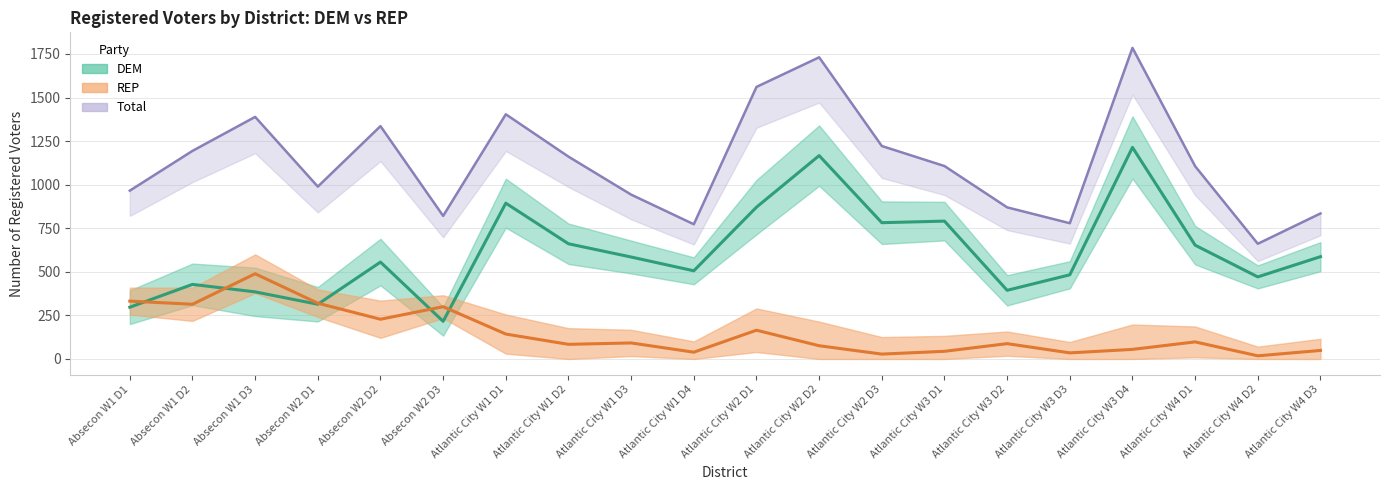

Reading right to left, what are all the values shown in this chart?

DEM: Atlantic City W4 D3=587	Atlantic City W4 D2=471	Atlantic City W4 D1=653	Atlantic City W3 D4=1214	Atlantic City W3 D3=483	Atlantic City W3 D2=394	Atlantic City W3 D1=791	Atlantic City W2 D3=782	Atlantic City W2 D2=1167	Atlantic City W2 D1=871	Atlantic City W1 D4=506	Atlantic City W1 D3=585	Atlantic City W1 D2=661	Atlantic City W1 D1=894	Absecon W2 D3=216	Absecon W2 D2=556	Absecon W2 D1=314	Absecon W1 D3=385	Absecon W1 D2=428	Absecon W1 D1=297
REP: Atlantic City W4 D3=49	Atlantic City W4 D2=18	Atlantic City W4 D1=98	Atlantic City W3 D4=55	Atlantic City W3 D3=35	Atlantic City W3 D2=88	Atlantic City W3 D1=44	Atlantic City W2 D3=28	Atlantic City W2 D2=76	Atlantic City W2 D1=165	Atlantic City W1 D4=39	Atlantic City W1 D3=92	Atlantic City W1 D2=84	Atlantic City W1 D1=143	Absecon W2 D3=300	Absecon W2 D2=228	Absecon W2 D1=320	Absecon W1 D3=489	Absecon W1 D2=314	Absecon W1 D1=332
Total: Atlantic City W4 D3=835	Atlantic City W4 D2=661	Atlantic City W4 D1=1106	Atlantic City W3 D4=1785	Atlantic City W3 D3=779	Atlantic City W3 D2=870	Atlantic City W3 D1=1107	Atlantic City W2 D3=1222	Atlantic City W2 D2=1731	Atlantic City W2 D1=1561	Atlantic City W1 D4=773	Atlantic City W1 D3=943	Atlantic City W1 D2=1161	Atlantic City W1 D1=1404	Absecon W2 D3=821	Absecon W2 D2=1336	Absecon W2 D1=989	Absecon W1 D3=1389	Absecon W1 D2=1194	Absecon W1 D1=966